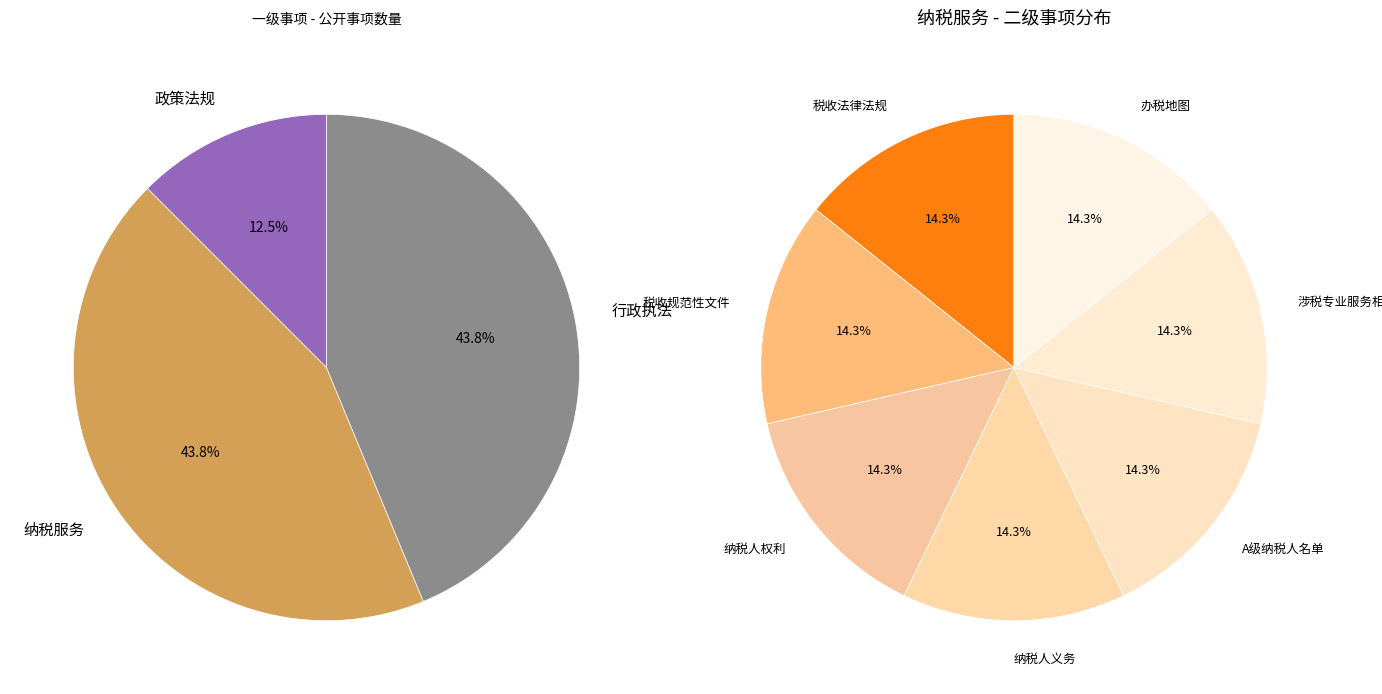

Is it true that 行政执法 is 33% of the pie?

False